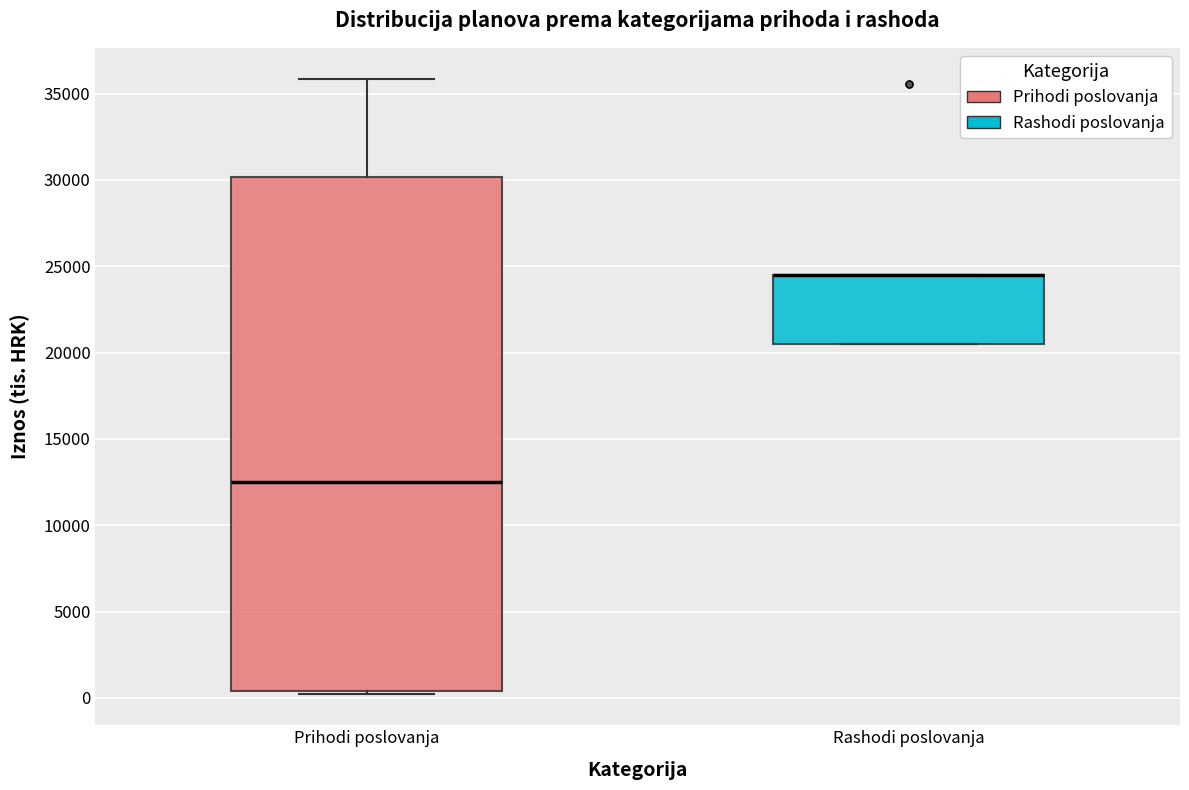

Reading left to right, read every box against the y-axis: the position of its median line, the range the box covers, and the ends of its whiskers. The values are not printed on the chart, so give them approximately, as read against the axis.

Prihodi poslovanja: median 12500, box 500 to 30000, whiskers 0 to 36000
Rashodi poslovanja: median 24500 (drawn on the box's upper edge), box 20500 to 24500, whiskers 20500 to 24500